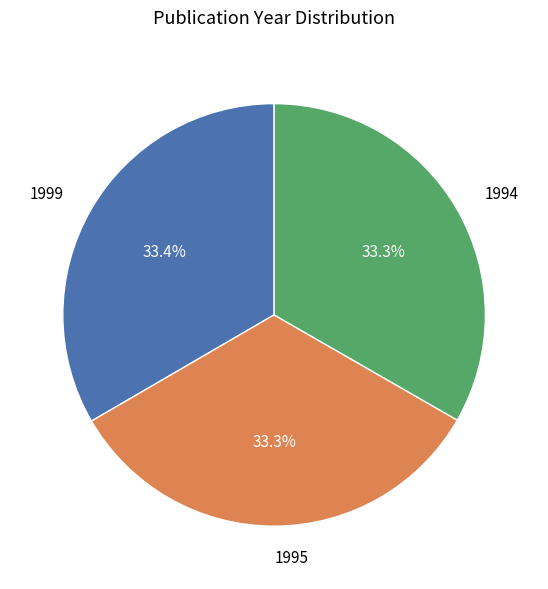

How much of the chart is everything except 1999?

66.6%